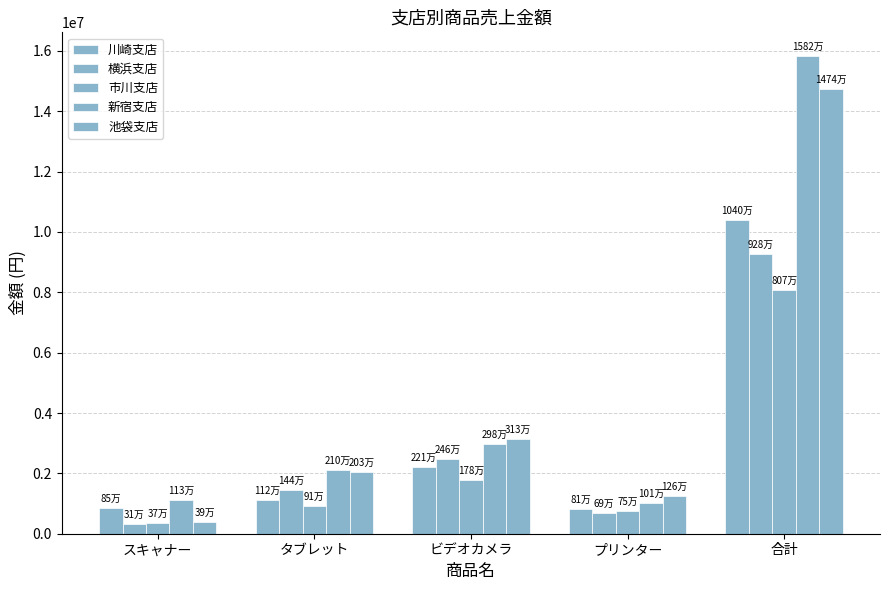

Are the bars grouped side by side (vs. stacked)?

Yes